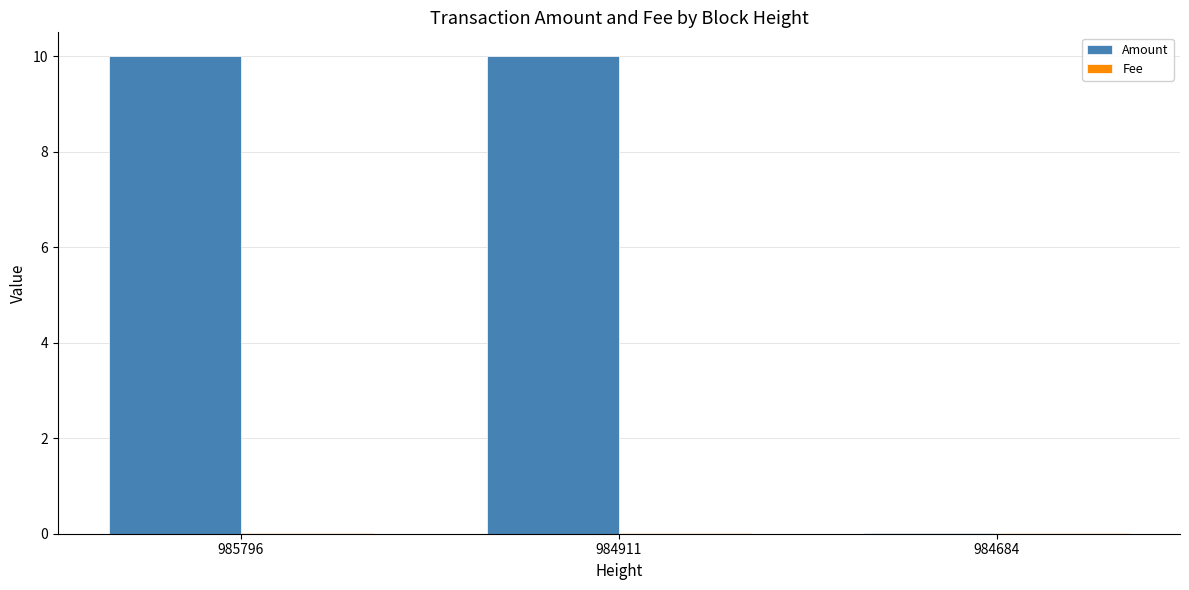

What is the maximum value for Amount?

10.0